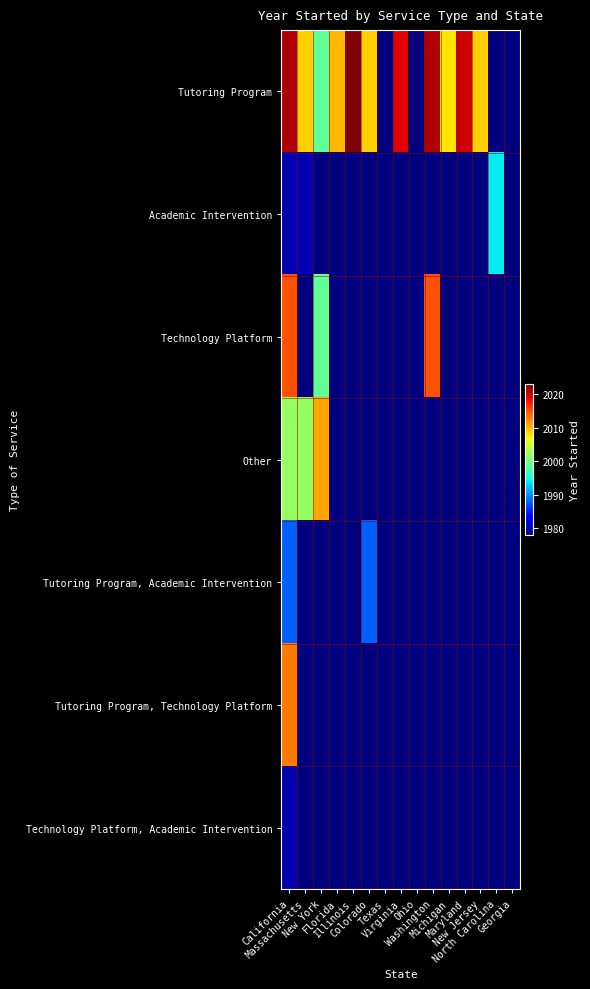

At New Jersey, list the series in order from largest to smallest.

Tutoring Program, Academic Intervention, Technology Platform, Other, Tutoring Program, Academic Intervention, Tutoring Program, Technology Platform, Technology Platform, Academic Intervention